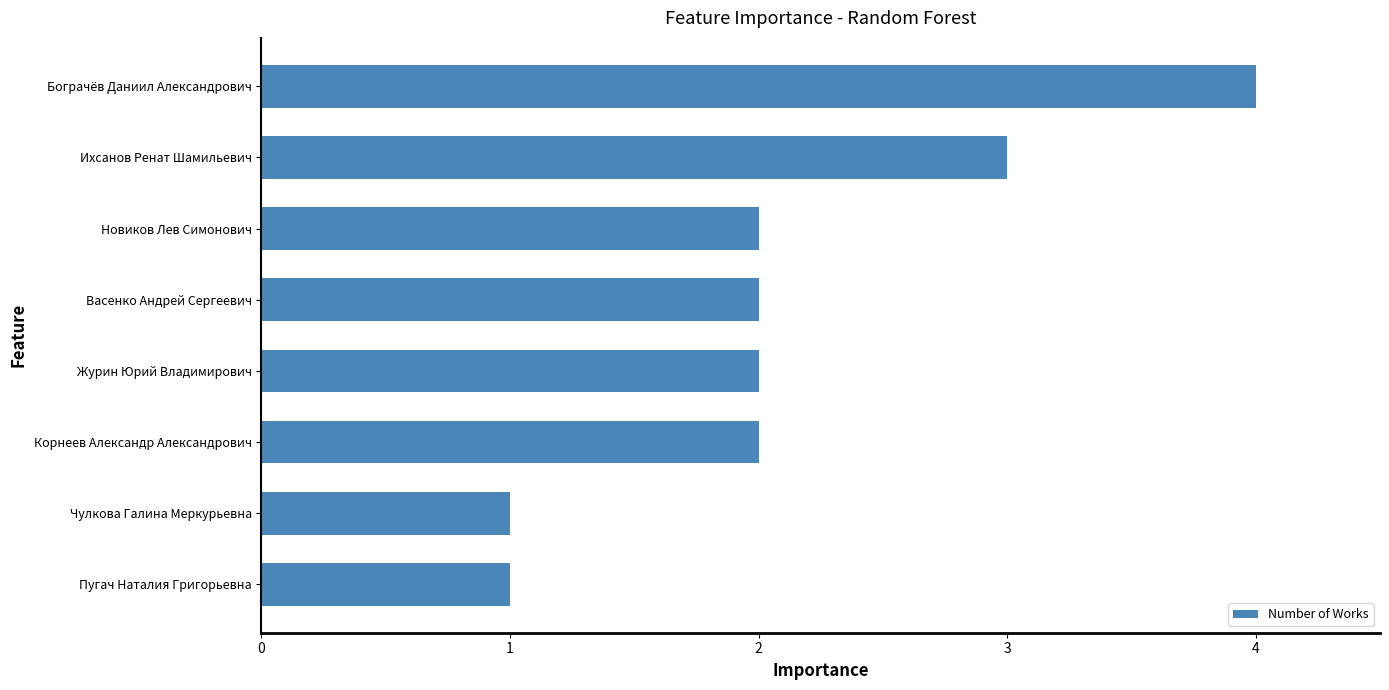

Which label corresponds to the largest value in the chart?

Бограчёв Даниил Александрович